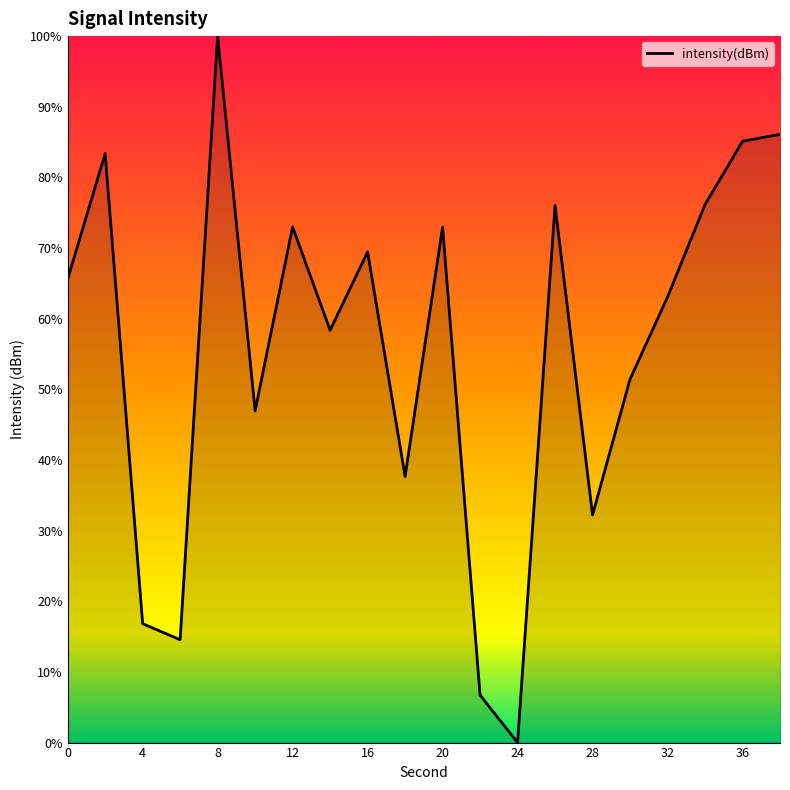

What is the greatest value displayed?

100.0